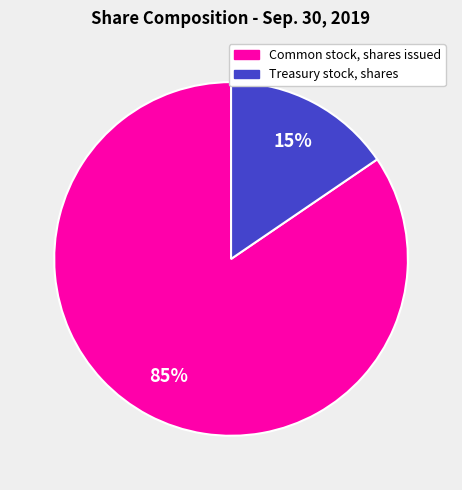

To the nearest percent, what portion does Common stock, shares issued represent?

85%